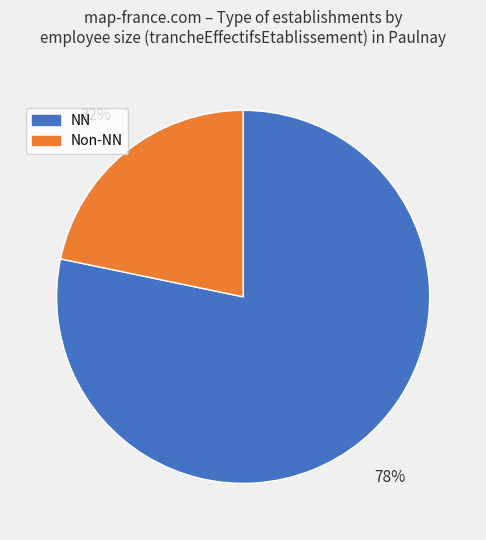

Is there a majority slice in this chart?

Yes